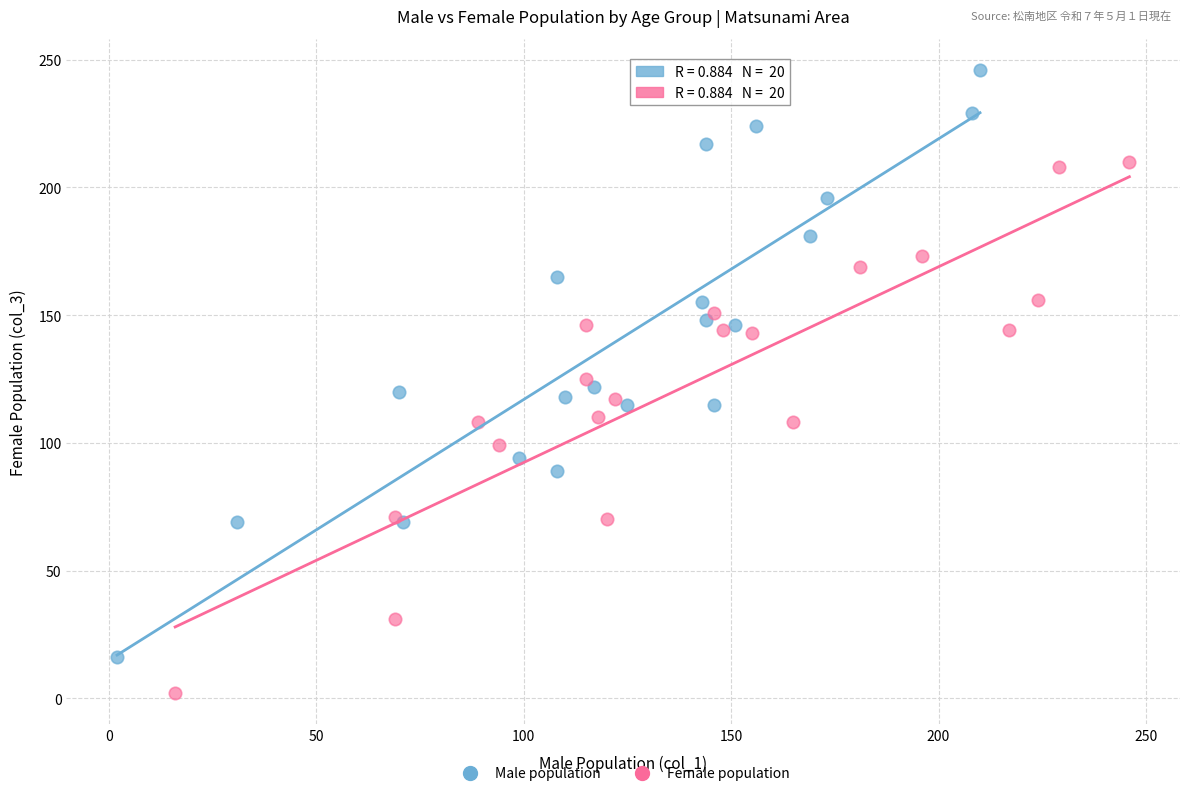

Which series reaches the minimum Y coordinate?

Female population